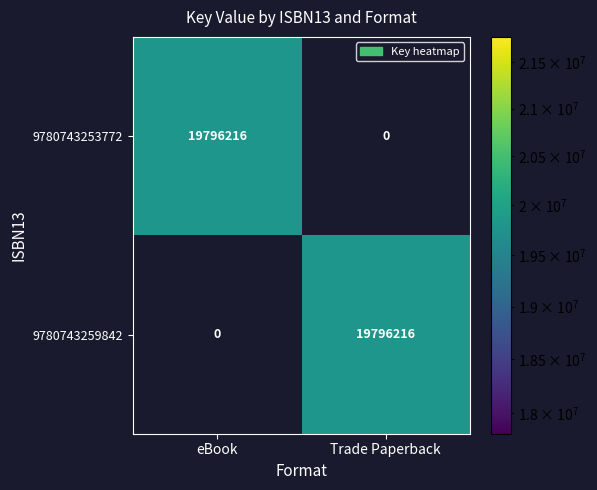

What is the average value of the 9780743259842 series?

9898108